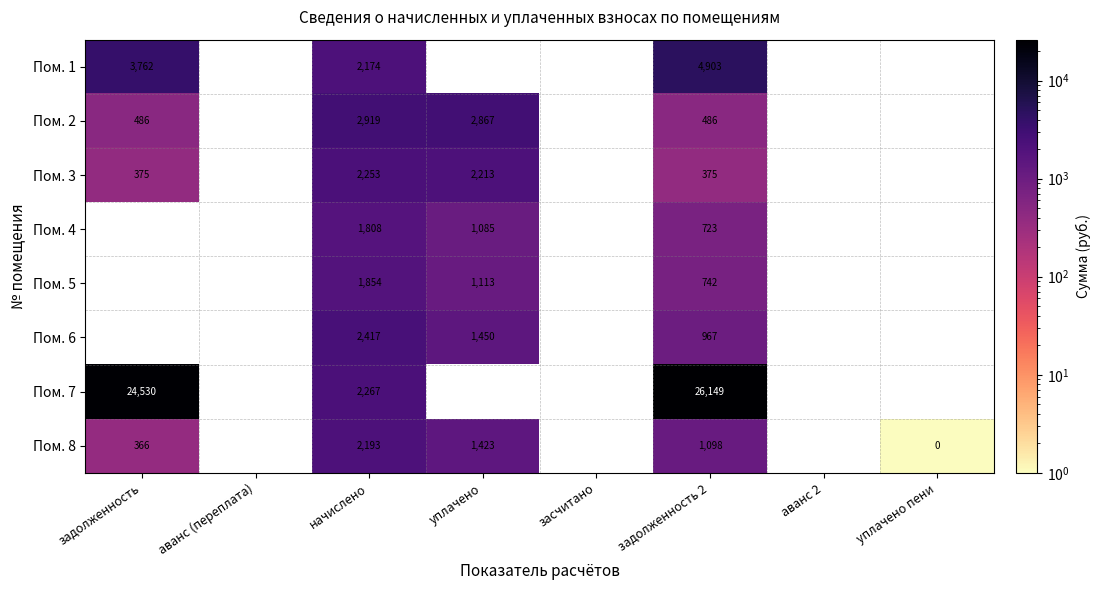

Is the value of Пом. 6 at уплачено greater than the value of Пом. 8 at начислено?

No